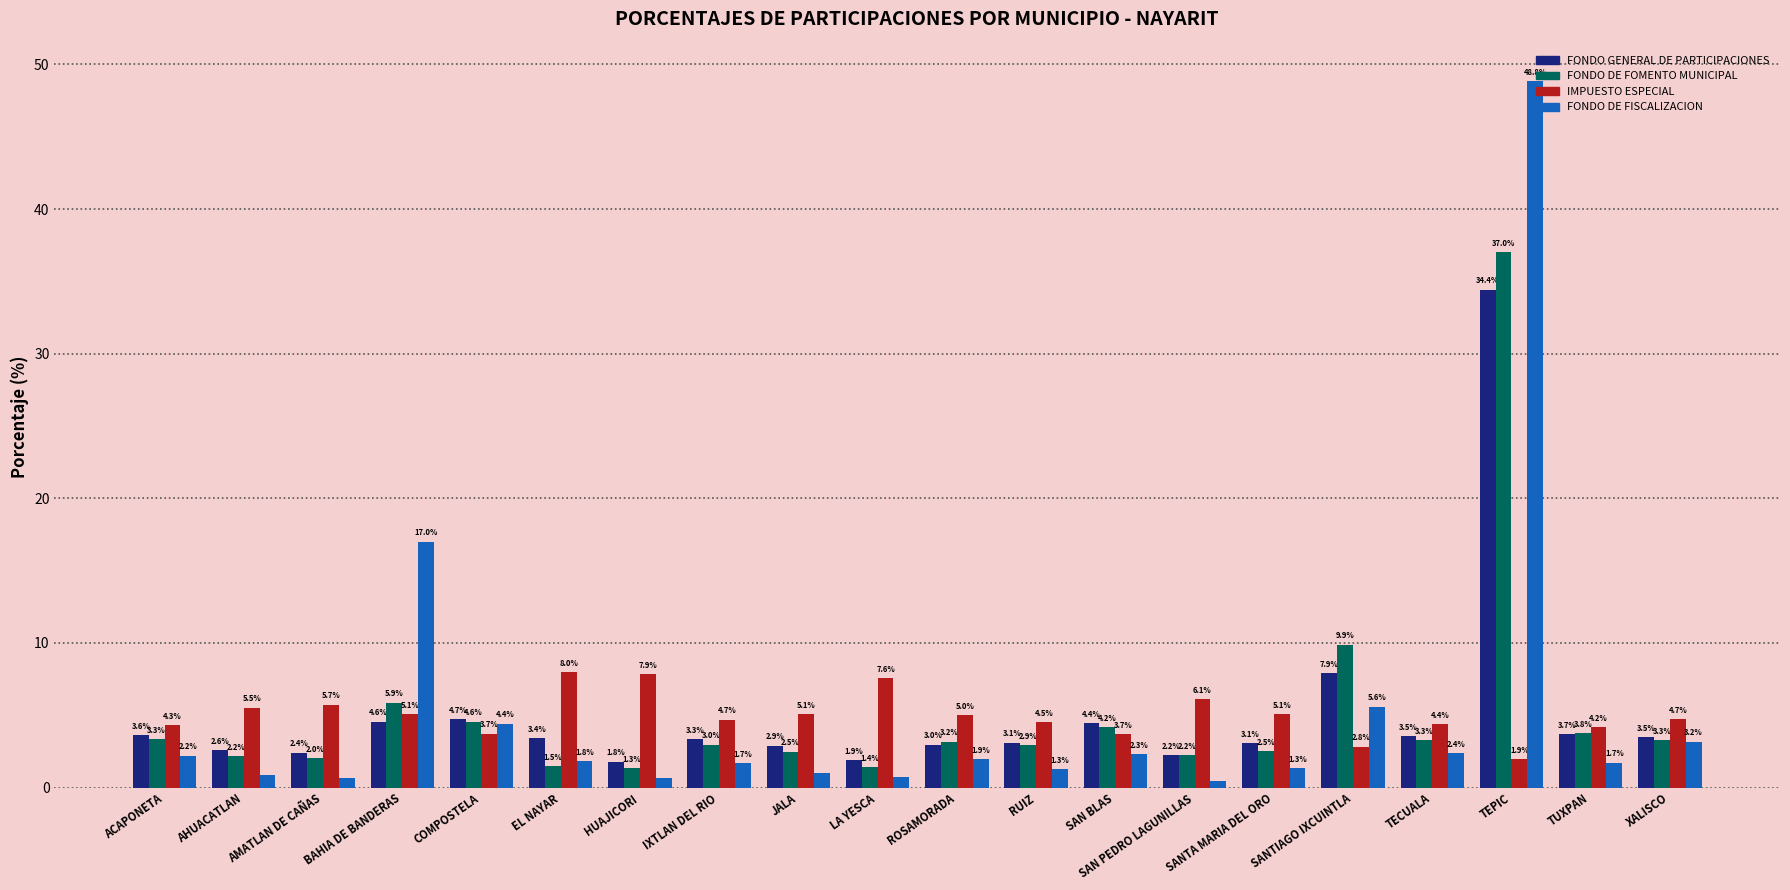

What is the label of the 5th bar from the left?

COMPOSTELA